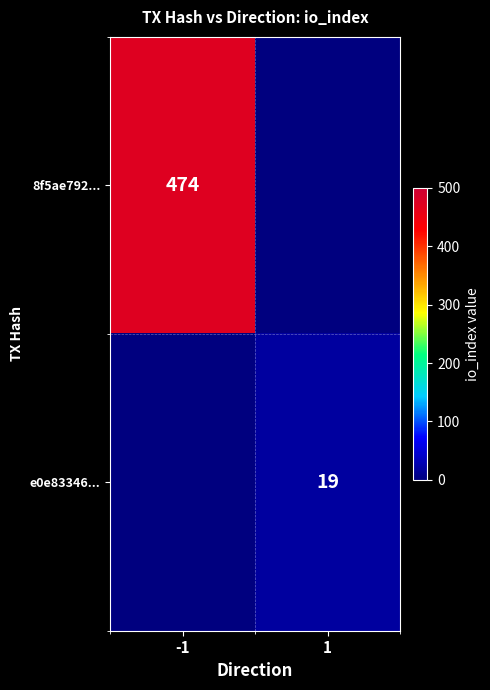

What is the total value across all series at -1?

474